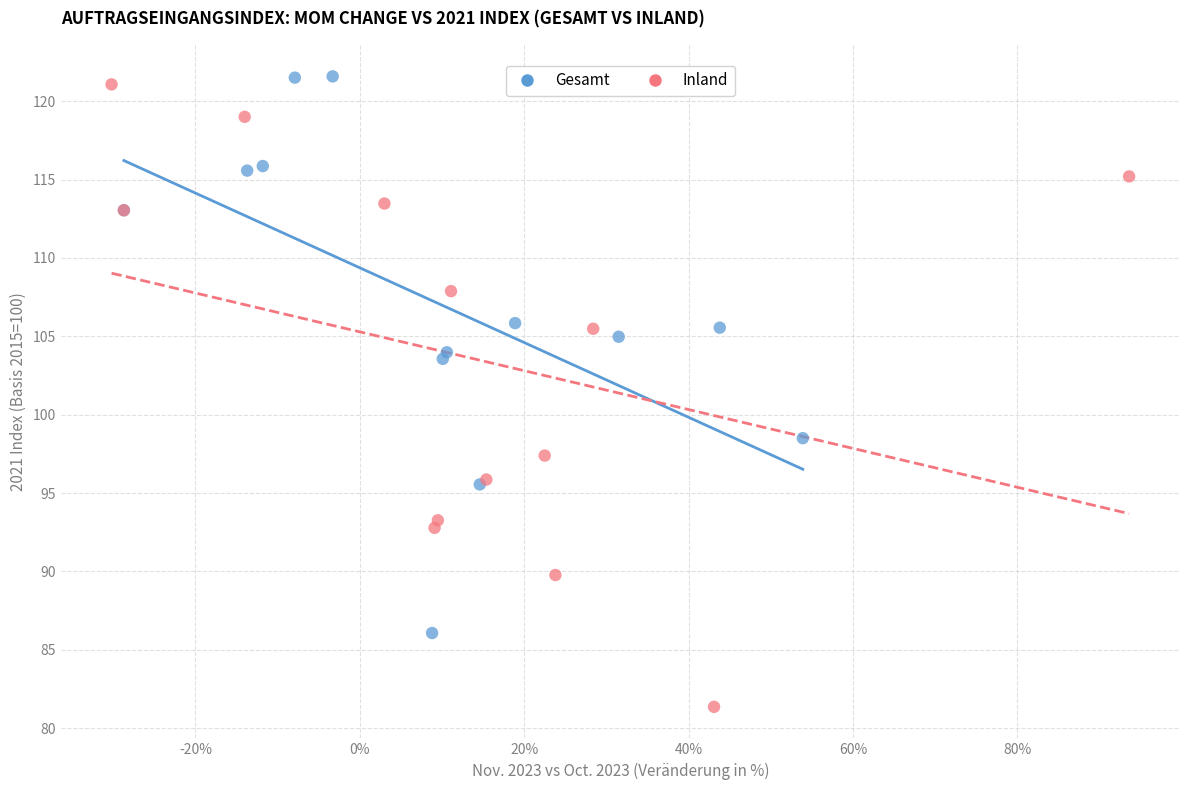

What are all the series names shown in the legend?

Gesamt, Inland